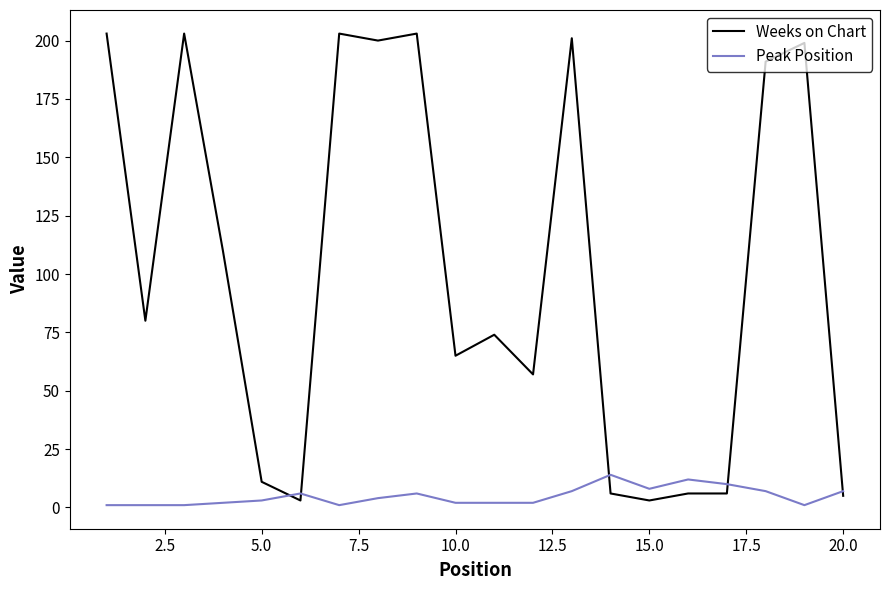

Which series has the largest total across all categories?

Weeks on Chart